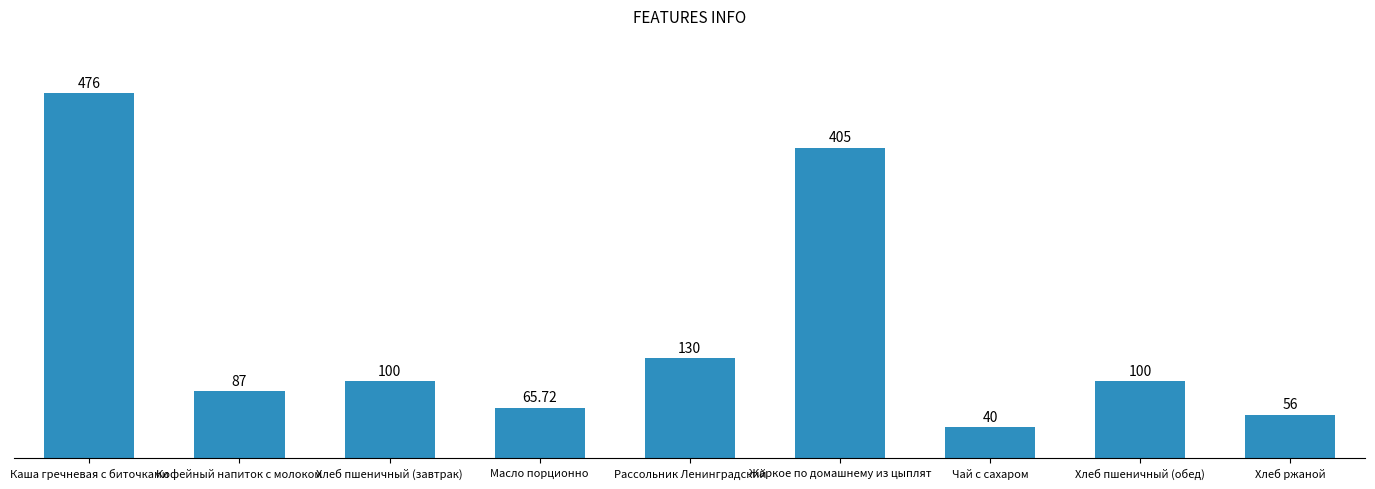

What is the label of the 2nd bar from the left?

Кофейный напиток с молоком